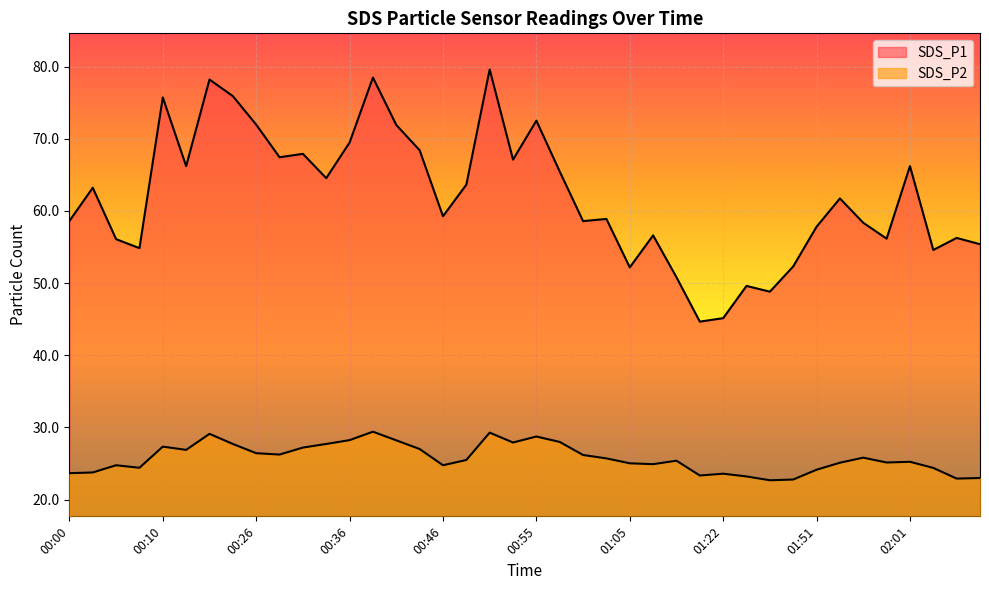

True or false: SDS_P2 and SDS_P1 intersect in this chart.

False